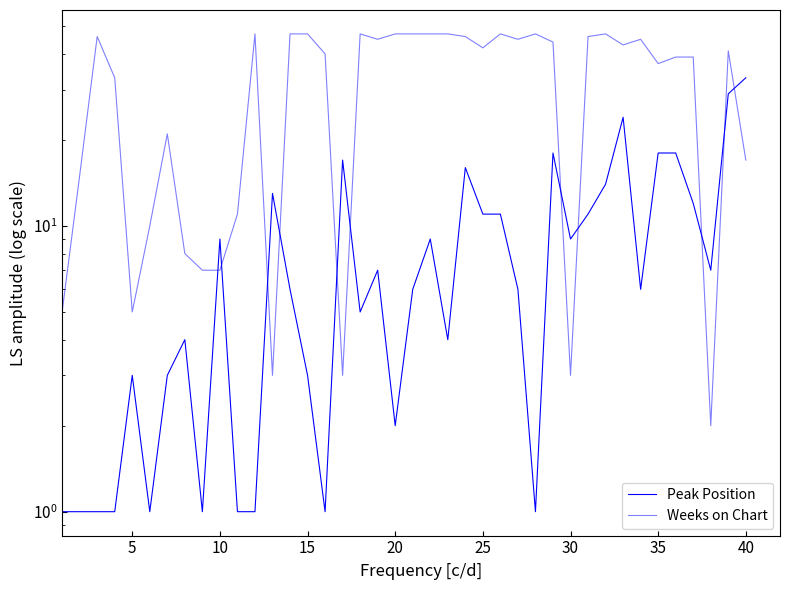

How many values in the Peak Position series are below 6?

17